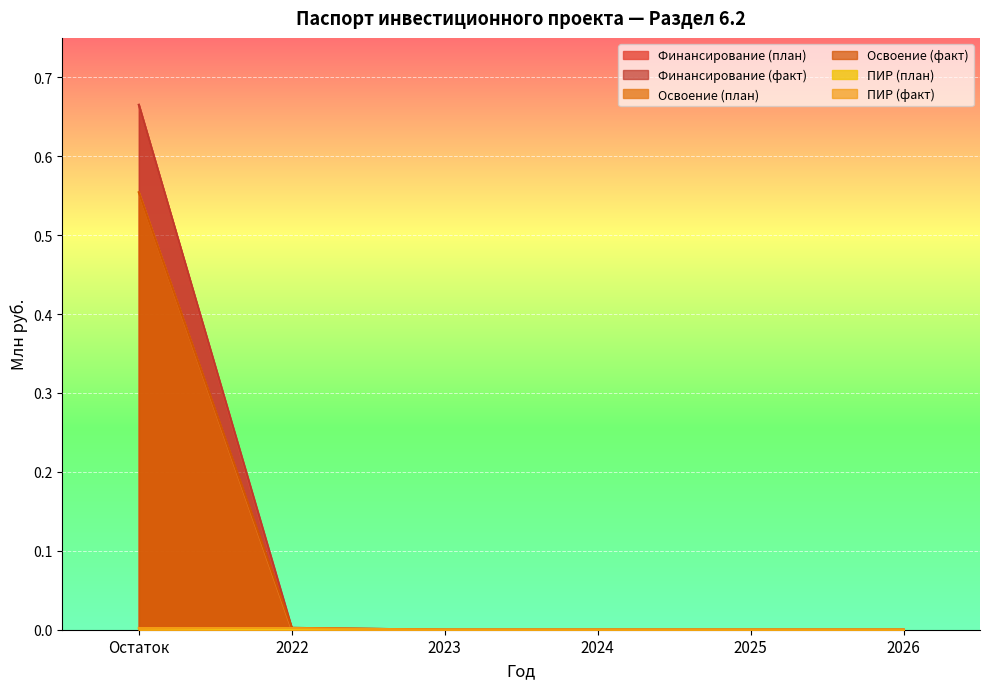

The Финансирование (факт) series shows 0.0 at 2022. True or false?

True